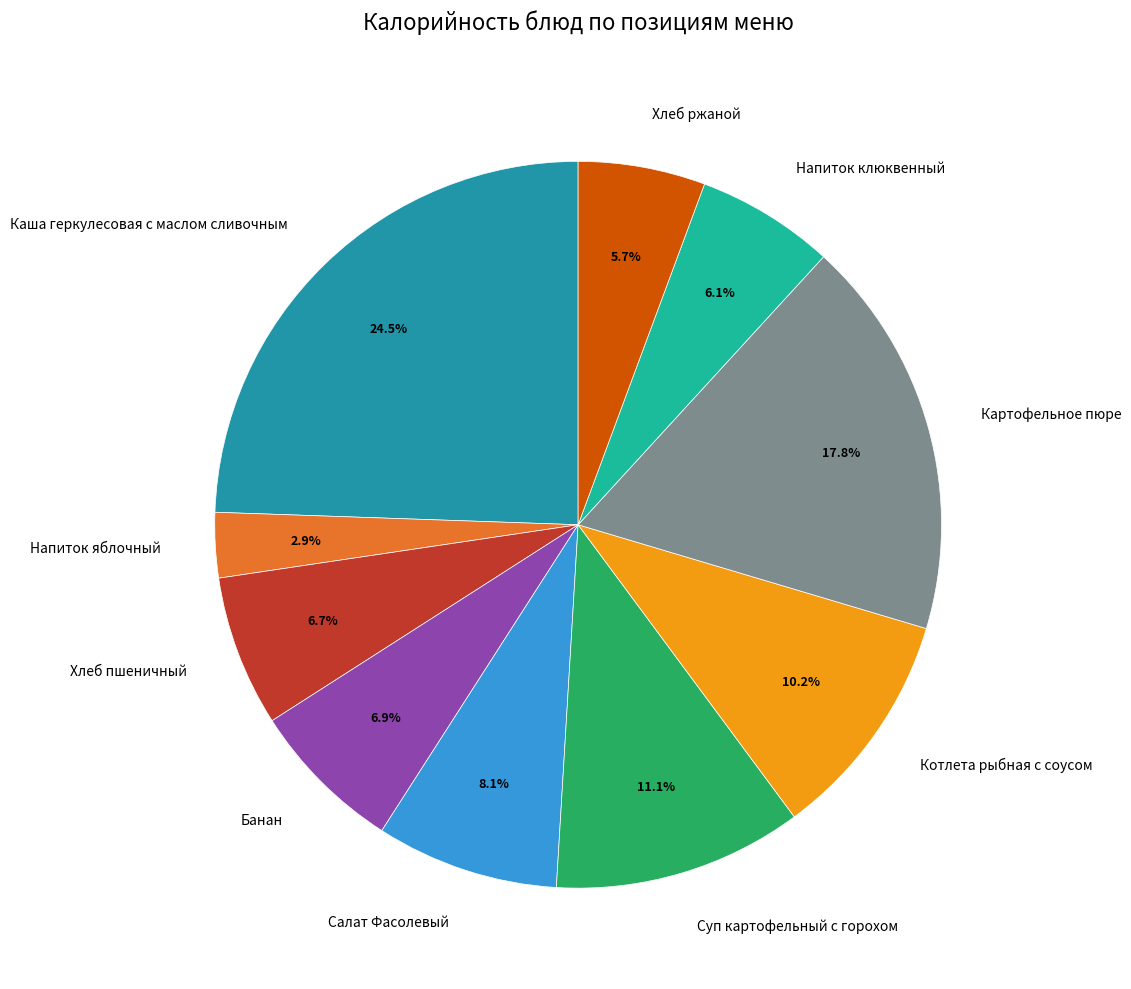

Is there any slice that represents more than half of the pie?

No